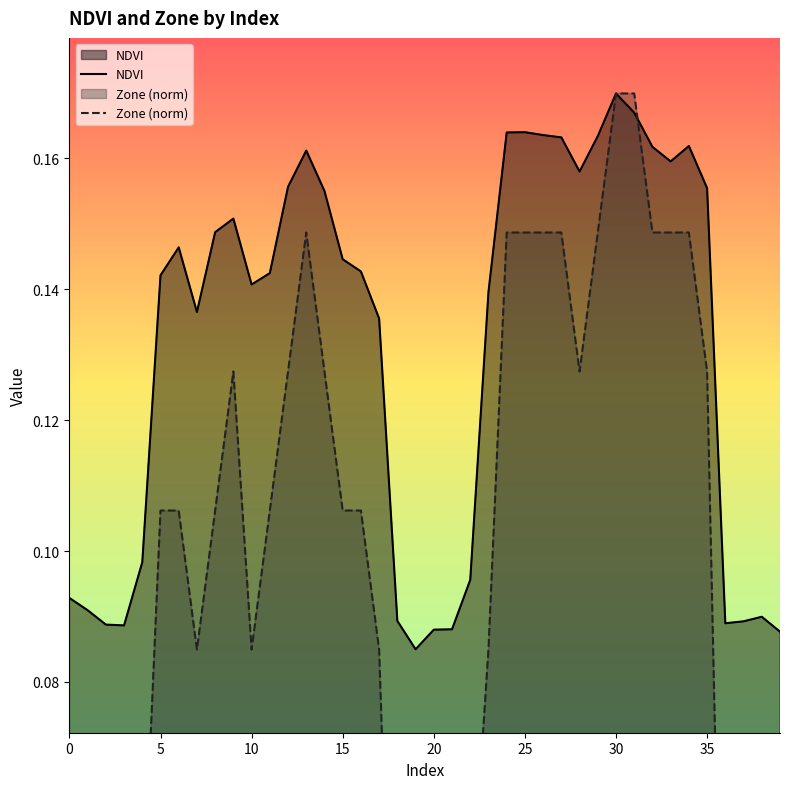

Reading left to right, extract all data points from this chart.

NDVI: 0.1	0.1	0.1	0.1	0.1	0.1	0.1	0.1	0.1	0.2	0.1	0.1	0.2	0.2	0.2	0.1	0.1	0.1	0.1	0.1	0.1	0.1	0.1	0.1	0.2	0.2	0.2	0.2	0.2	0.2	0.2	0.2	0.2	0.2	0.2	0.2	0.1	0.1	0.1	0.1
Zone (norm): 0.0	0.0	0.0	0.0	0.0	0.1	0.1	0.1	0.1	0.1	0.1	0.1	0.1	0.1	0.1	0.1	0.1	0.1	0.0	0.0	0.0	0.0	0.0	0.1	0.1	0.1	0.1	0.1	0.1	0.1	0.2	0.2	0.1	0.1	0.1	0.1	0.0	0.0	0.0	0.0